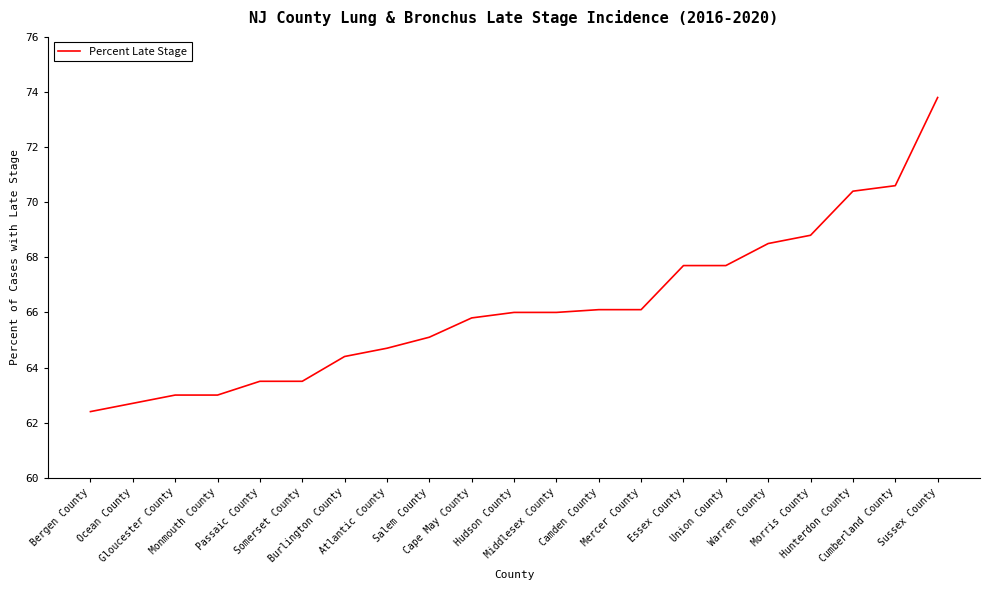

Reading right to left, what are all the values shown in this chart?

Sussex County=73.8	Cumberland County=70.6	Hunterdon County=70.4	Morris County=68.8	Warren County=68.5	Union County=67.7	Essex County=67.7	Mercer County=66.1	Camden County=66.1	Middlesex County=66.0	Hudson County=66.0	Cape May County=65.8	Salem County=65.1	Atlantic County=64.7	Burlington County=64.4	Somerset County=63.5	Passaic County=63.5	Monmouth County=63.0	Gloucester County=63.0	Ocean County=62.7	Bergen County=62.4